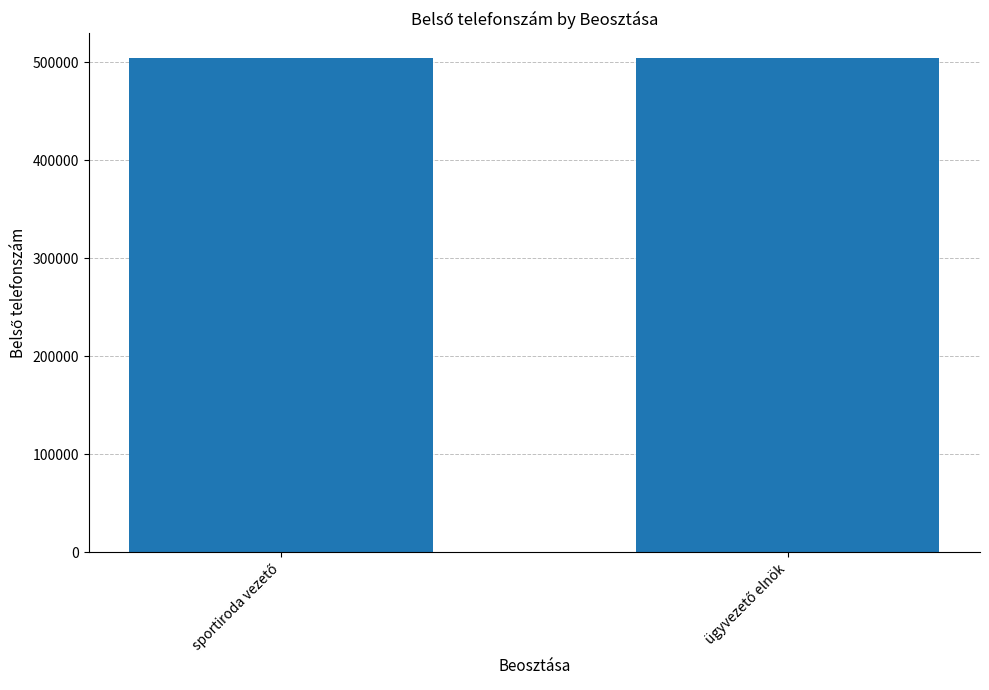

What is the minimum value shown in the chart?

504384